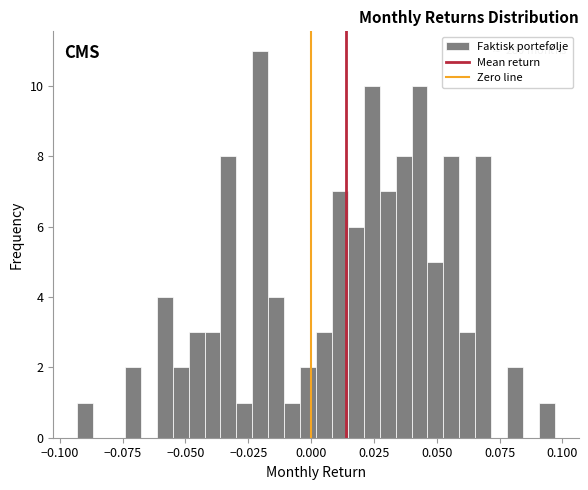

Around what value on the x-axis is the tallest bar? Give the approximate position of its centre, as read against the axis.

-0.020